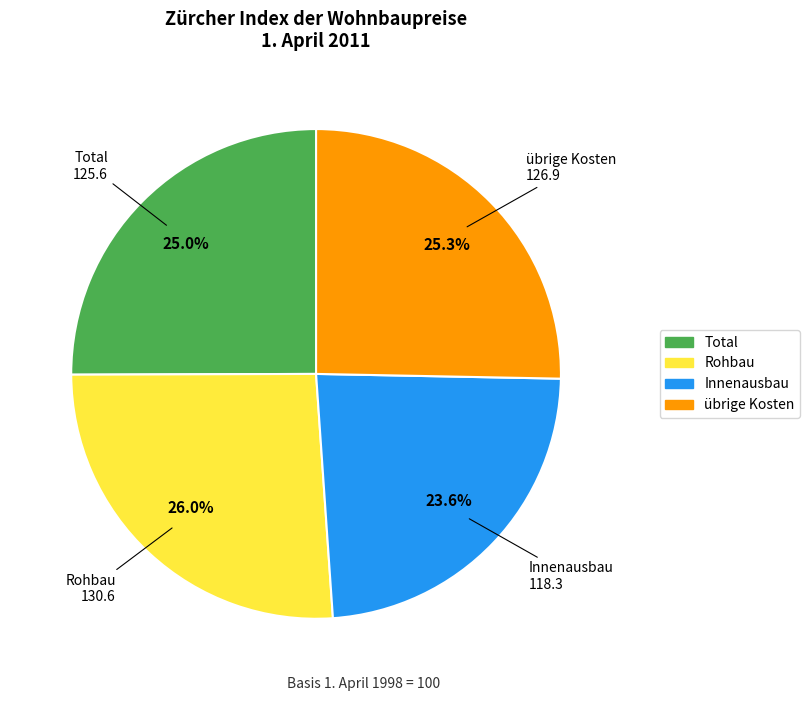

Does any single category account for the majority?

No